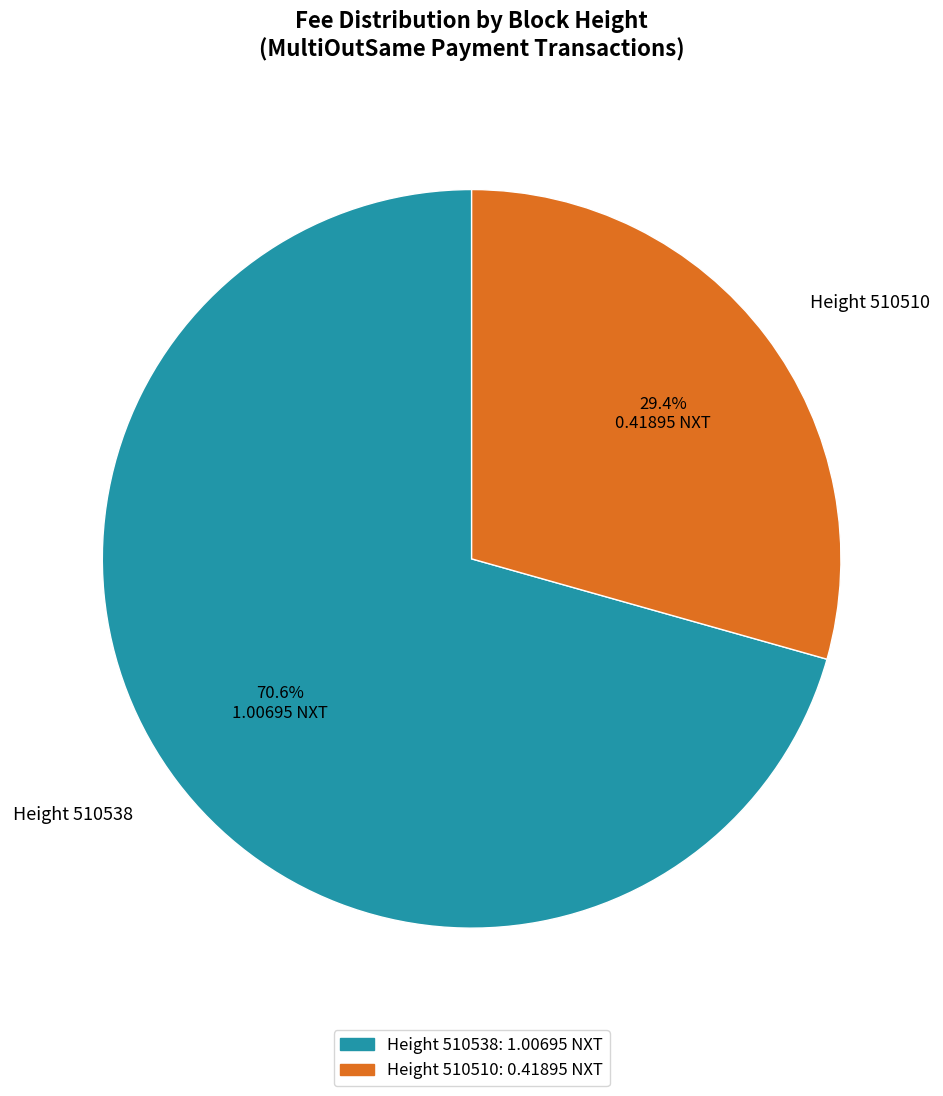

Which category has the biggest portion of the pie?

Height 510538